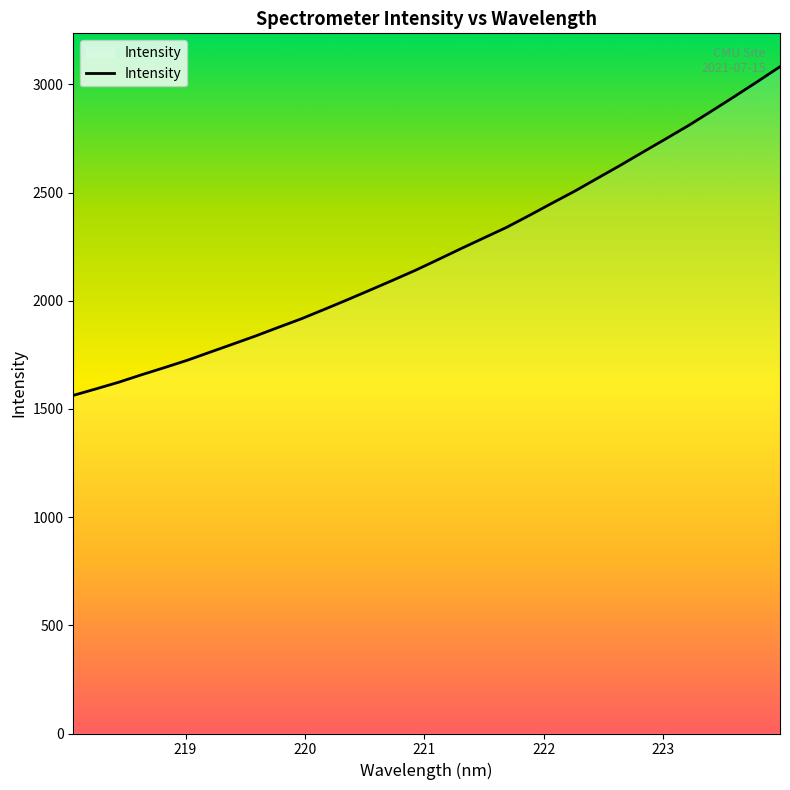

What is the difference between the maximum and minimum values?

1519.2